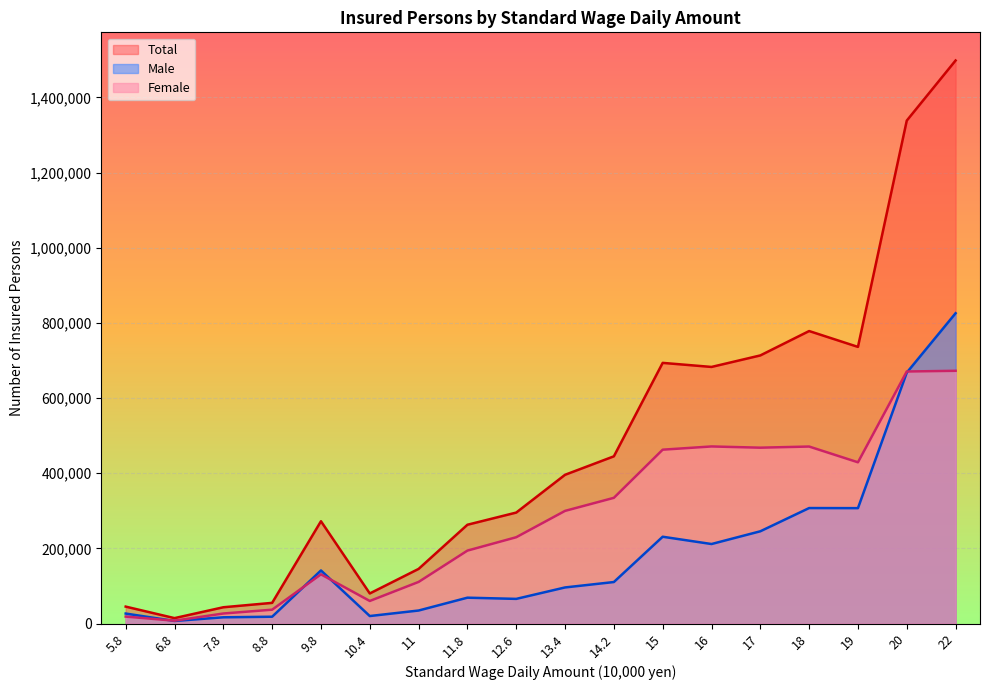

At which category is the sum across all series the highest?

22